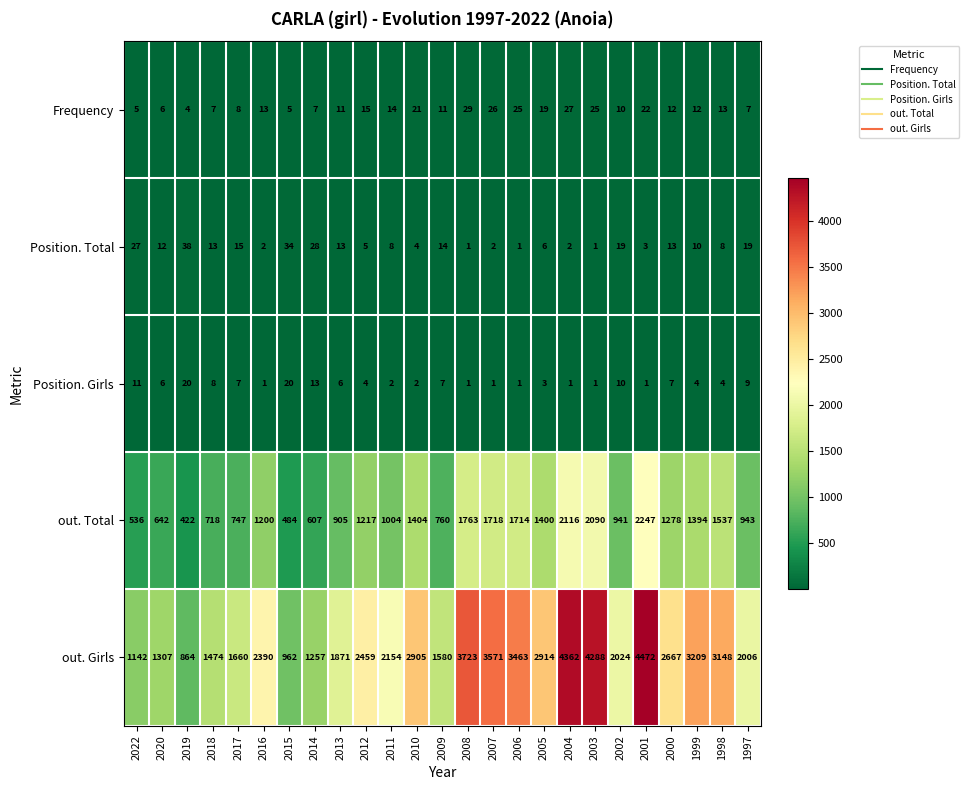

What is the spread (max minus min) of values at 2000?

2660